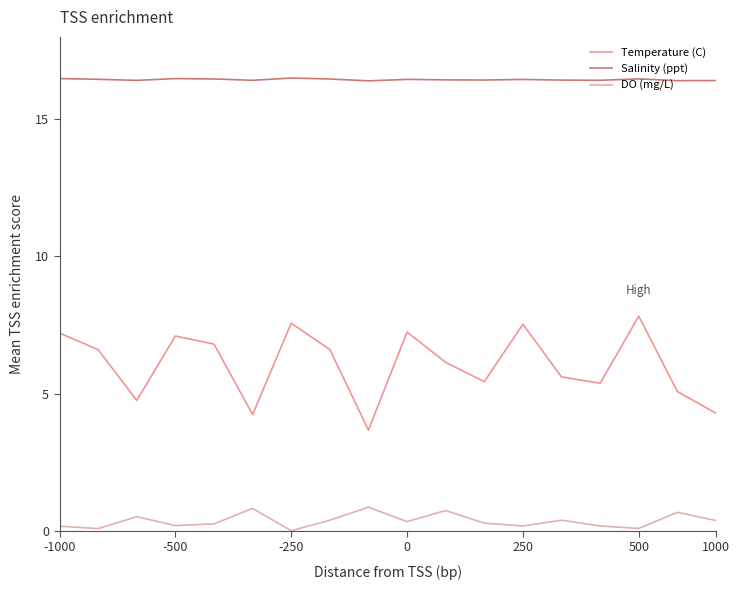

What is the difference between the maximum and minimum values in the Temperature (C) series?

4.2